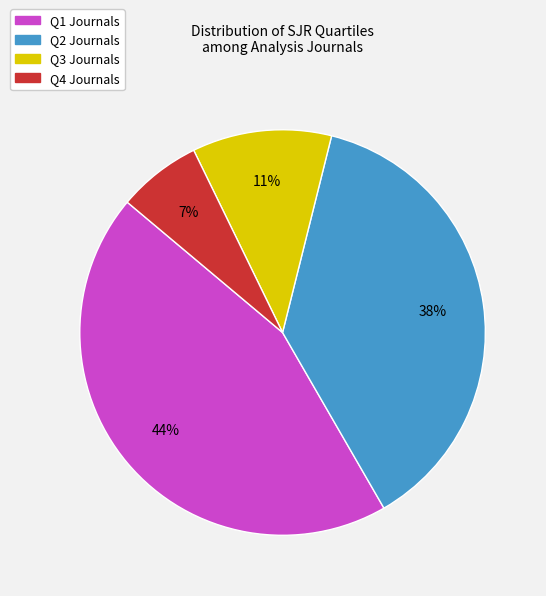

Rank the categories by value from lowest to highest.

Q4, Q3, Q2, Q1